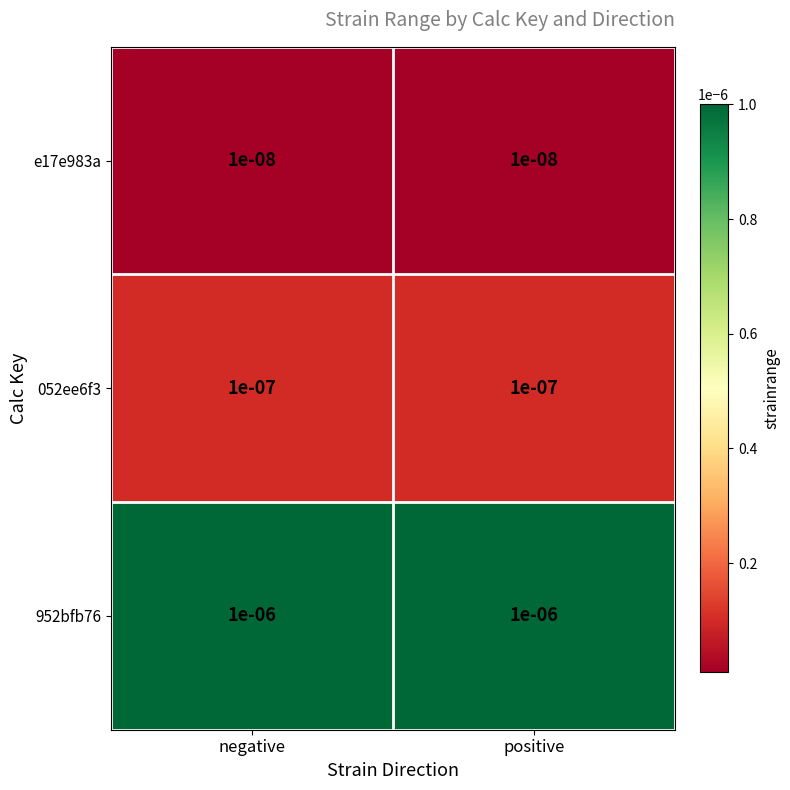

How many series are shown in this chart?

3